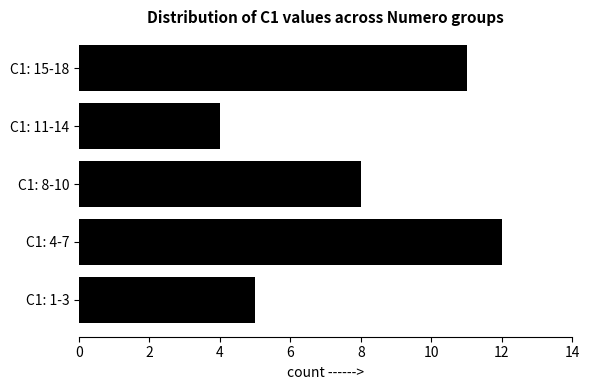

The value at C1: 4-7 is 8. True or false?

False